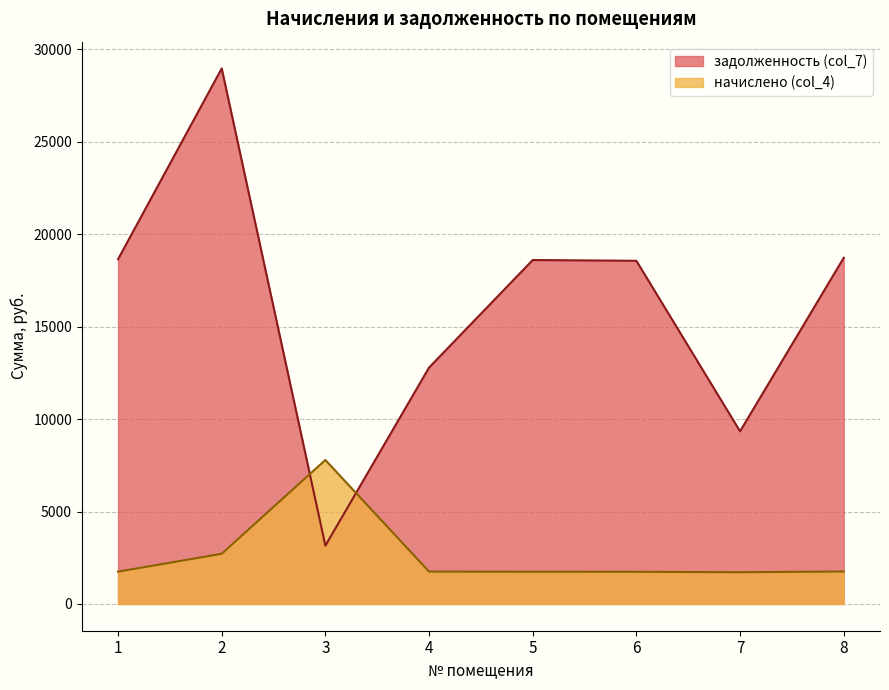

How many values in the начислено (col_4) series exceed 1751?

4